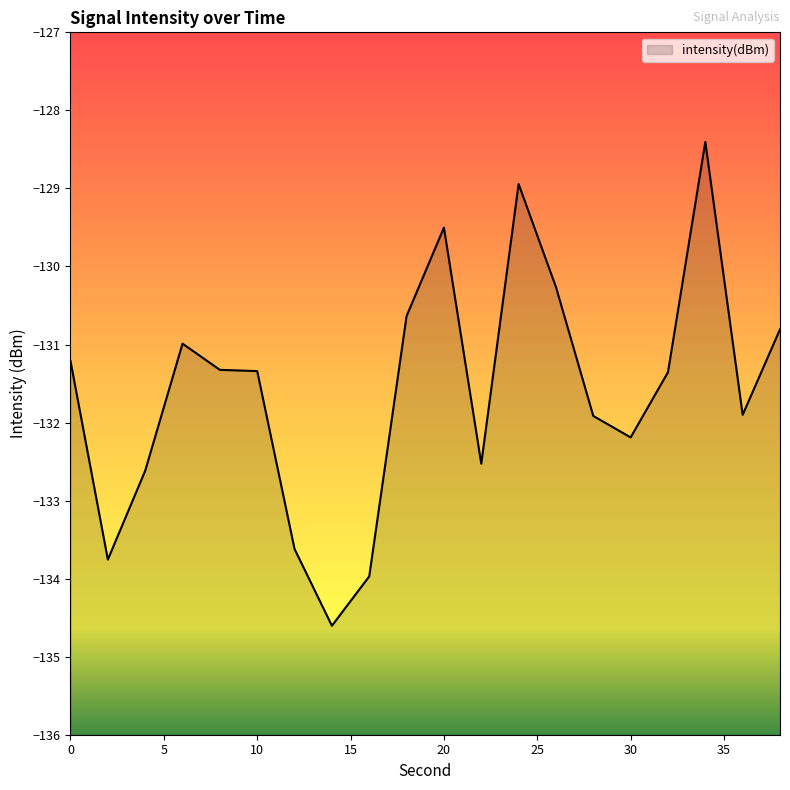

What is the value of the 7th point from the left?

-133.6